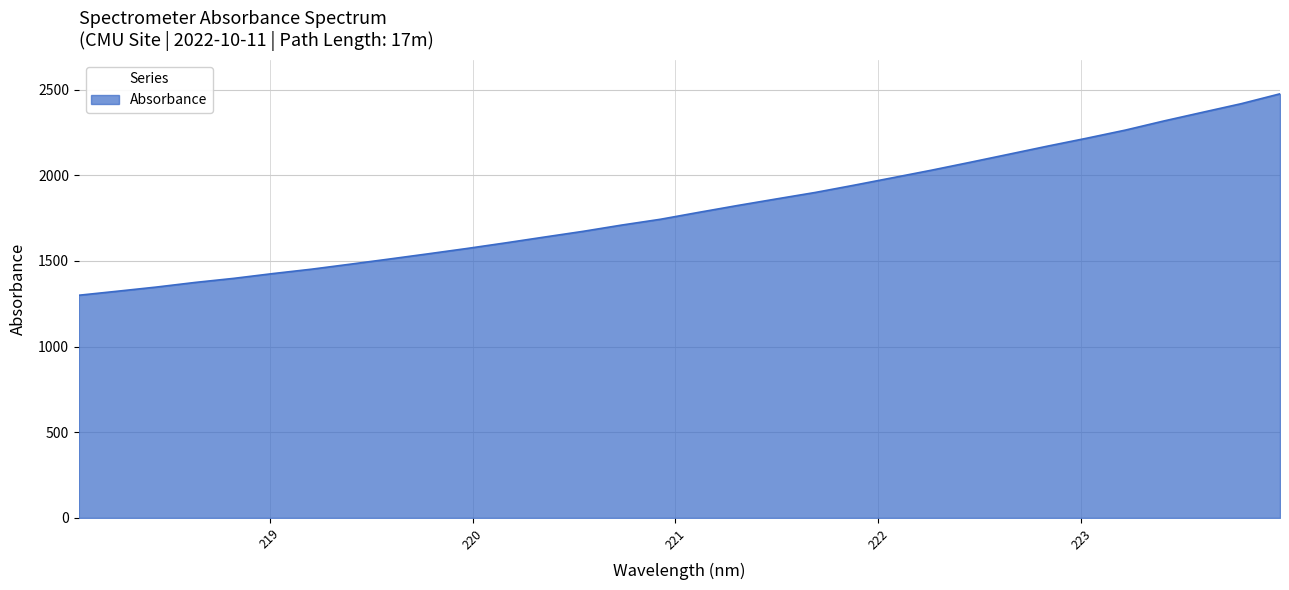

What is the maximum value shown in the chart?

2474.8